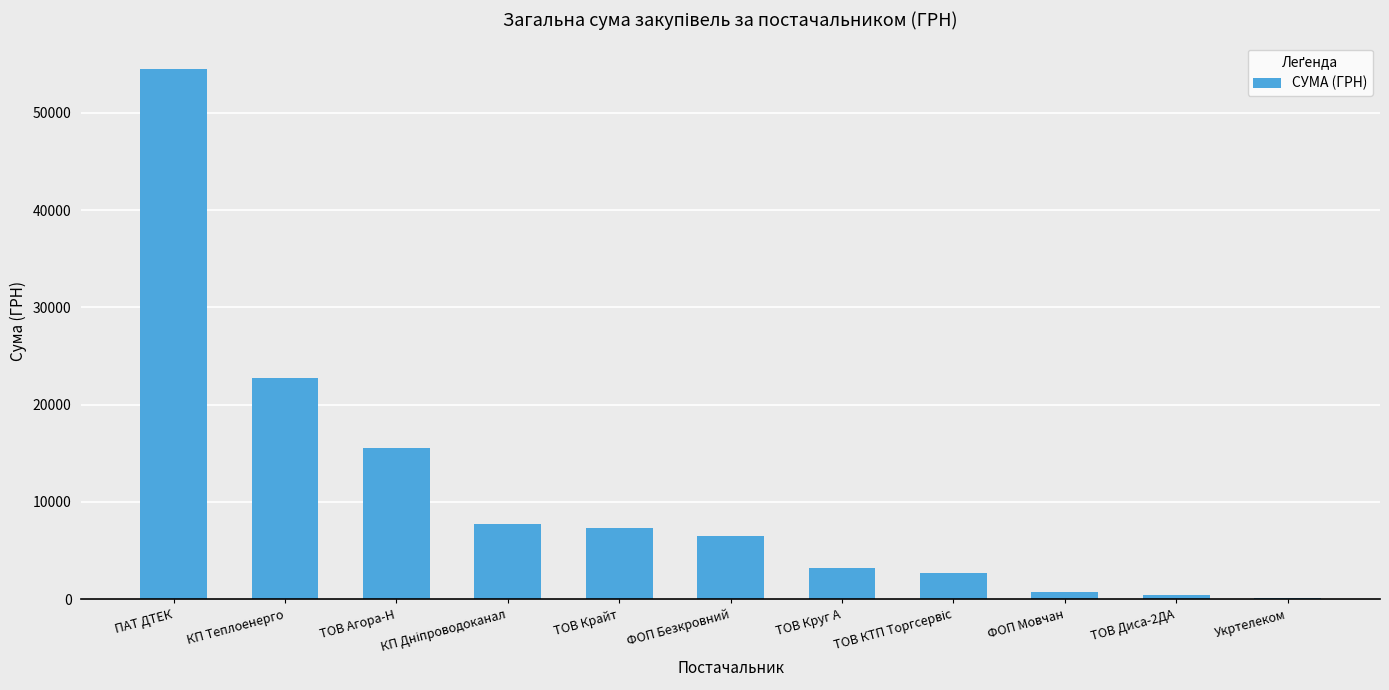

Reading right to left, list all the values displayed in this chart.

148.0	450.0	715.5	2712.0	3213.0	6510.9	7274.4	7757.3	15570.0	22733.0	54485.6